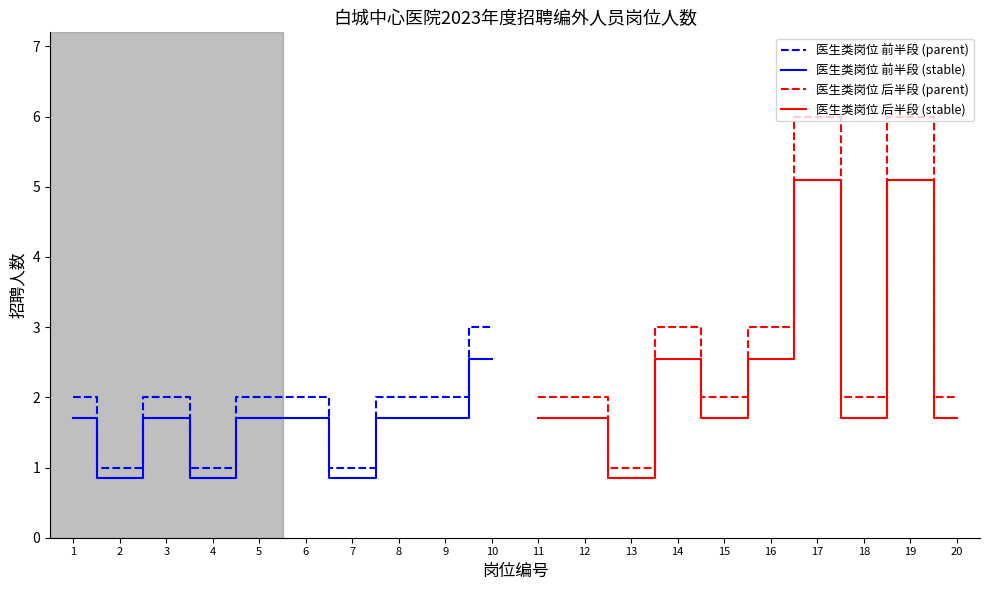

Where is the first local minimum for 医生类岗位 后半段 (stable)?

13